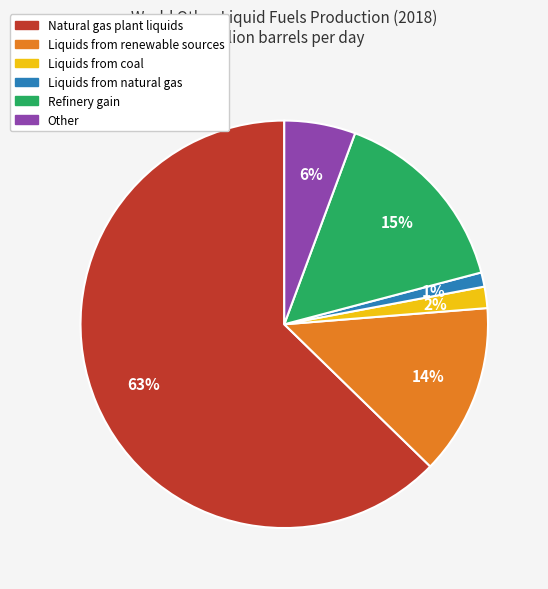

How many slices are in this pie chart?

6